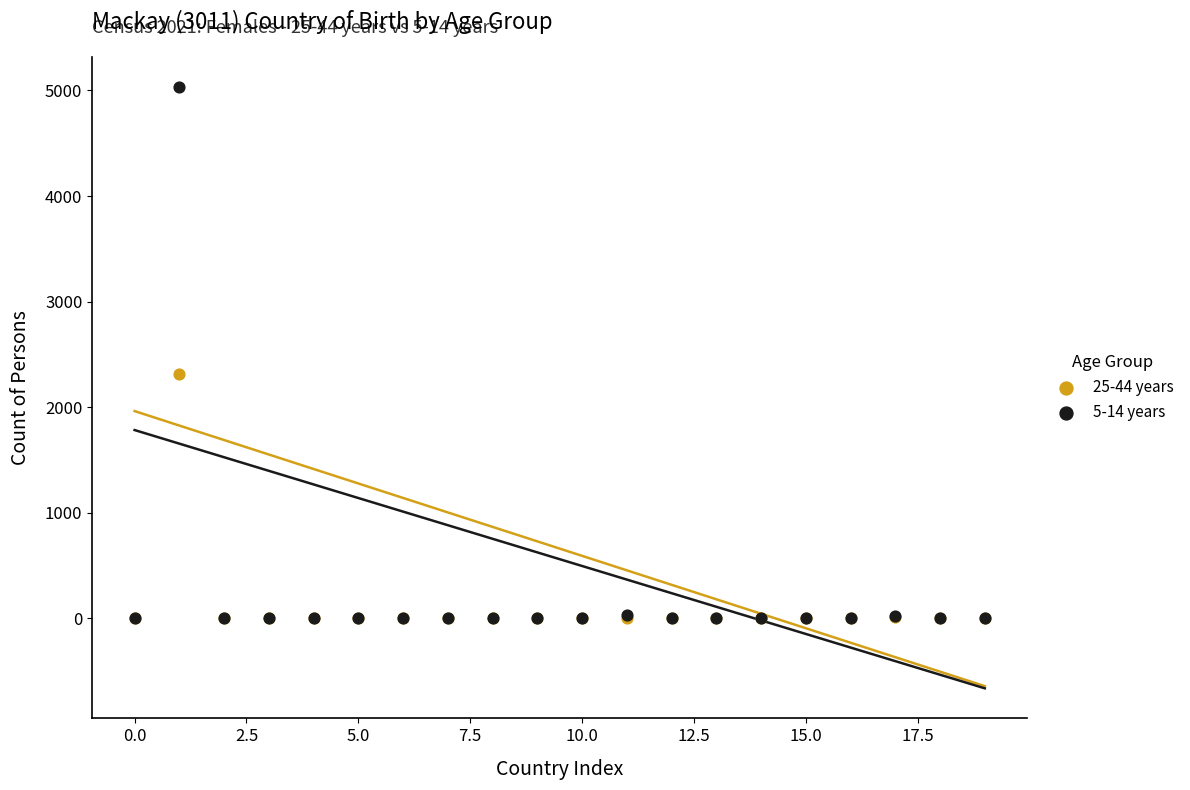

Which series has the widest spread of Y values?

5-14 years